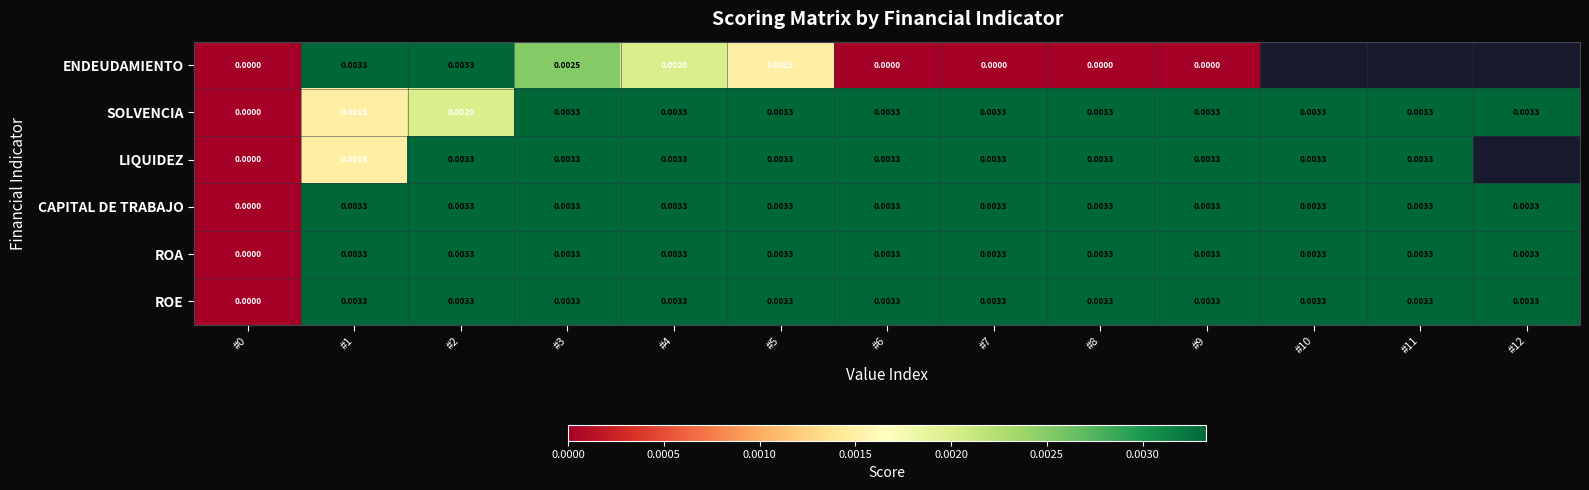

Between #5 and #6, which series saw the biggest shift?

ENDEUDAMIENTO